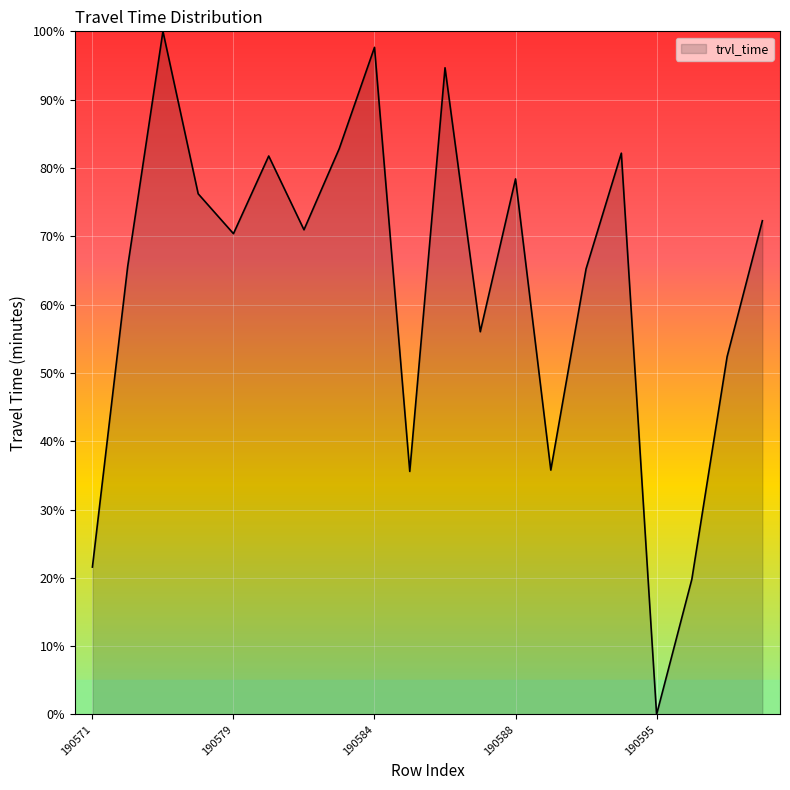

What is the maximum value shown in the chart?

100.0